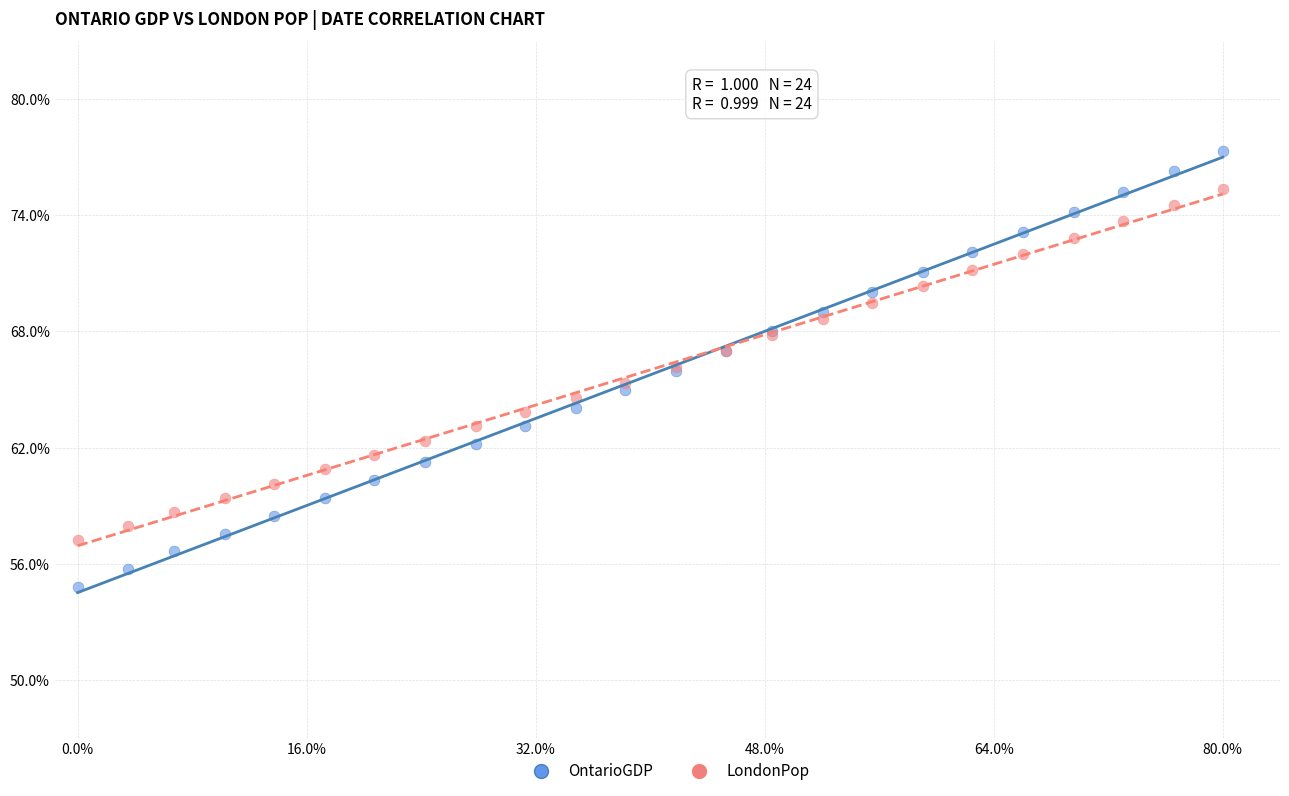

Which series reaches the maximum Y coordinate?

OntarioGDP